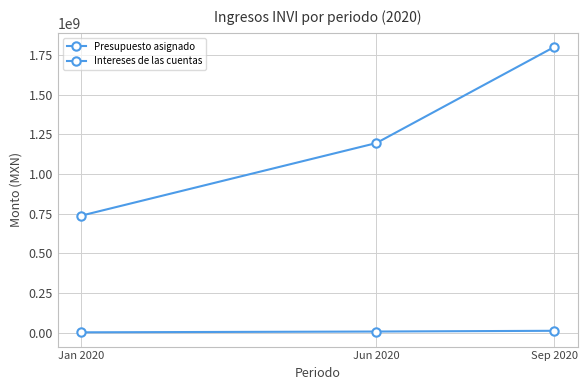

Does the chart display data point markers on the line(s)?

Yes